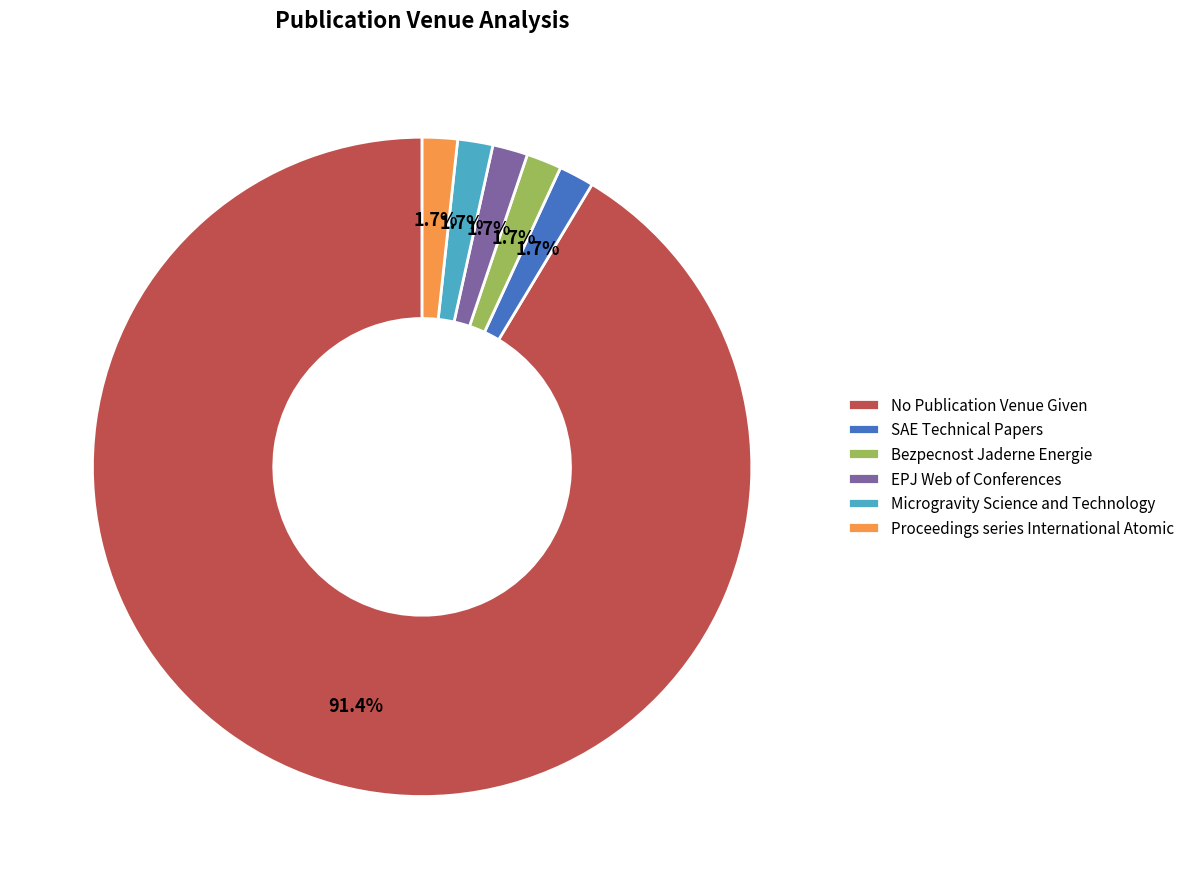

The EPJ Web of Conferences slice represents 2% of the pie. True or false?

True